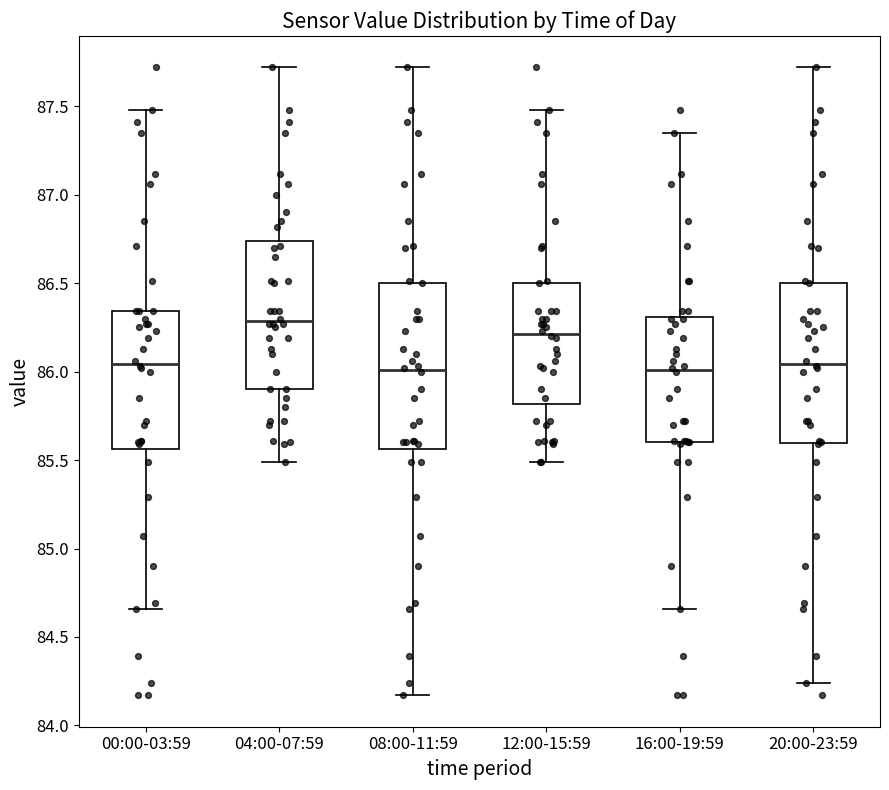

Where is the upper edge of the box for 12:00-15:59 on the y-axis? The values are not printed on the chart, so give them approximately, as read against the axis.

86.50